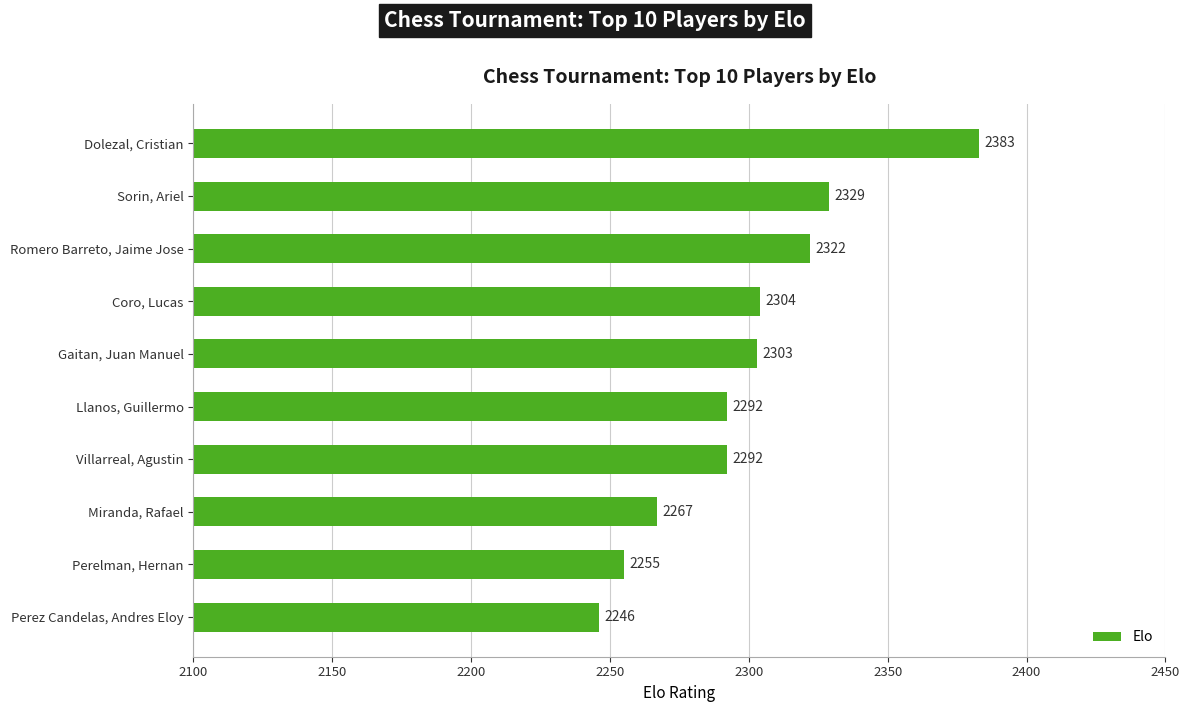

Reading bottom to top, transcribe all the data shown in this chart.

Perez Candelas, Andres Eloy=2246	Perelman, Hernan=2255	Miranda, Rafael=2267	Villarreal, Agustin=2292	Llanos, Guillermo=2292	Gaitan, Juan Manuel=2303	Coro, Lucas=2304	Romero Barreto, Jaime Jose=2322	Sorin, Ariel=2329	Dolezal, Cristian=2383